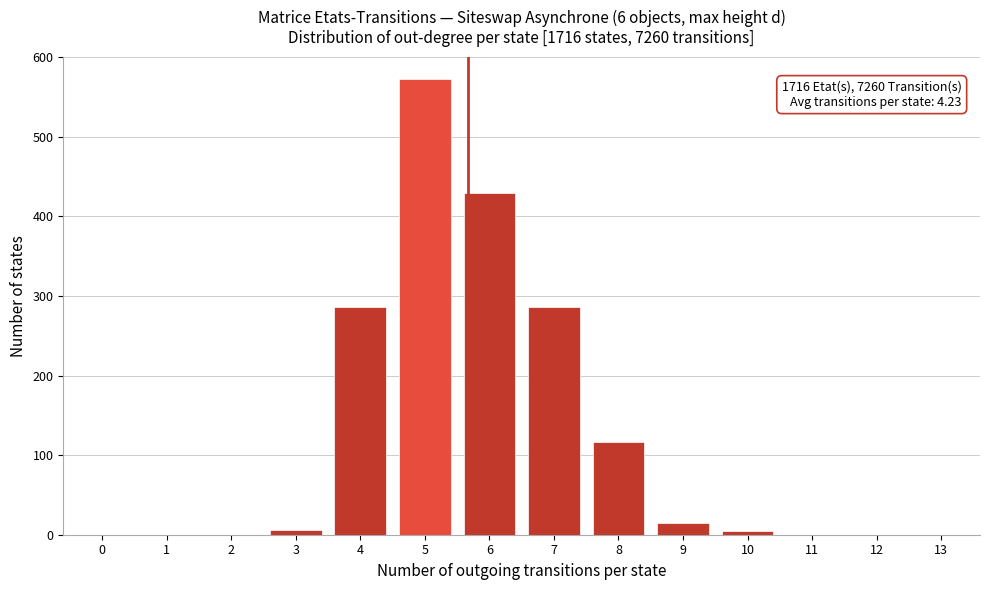

True or false: the data shows 0 at 13.

True